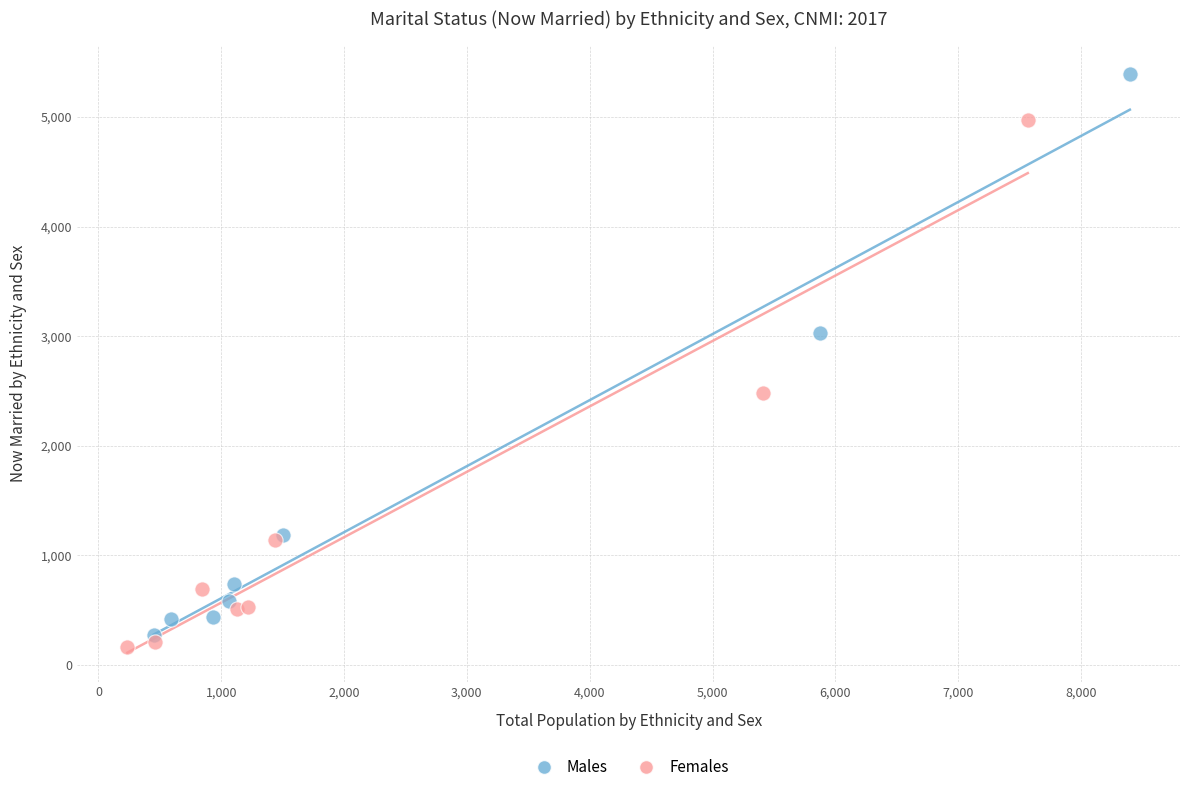

Which series contains the lowest Y value?

Females